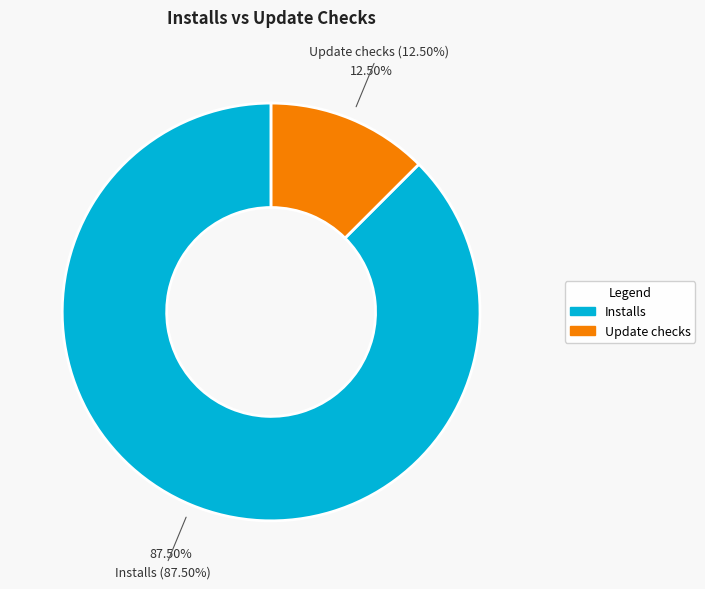

True or false: 2020-08 accounts for 14% of the total.

False